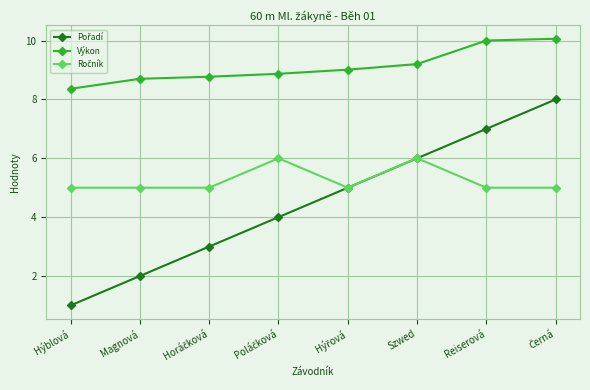

What is the total value across all series at Hýblová?

14.4